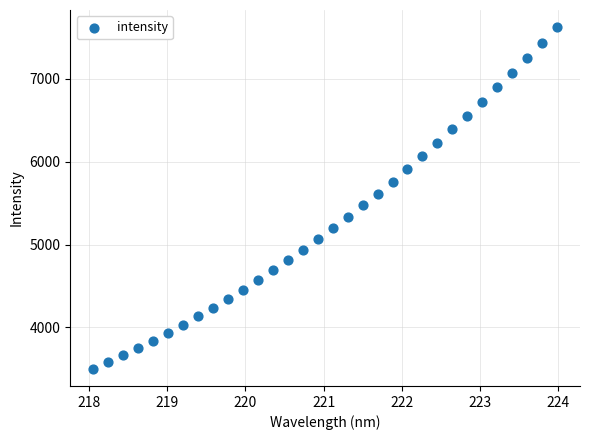

What is the range of X values (max minus min)?

5.9